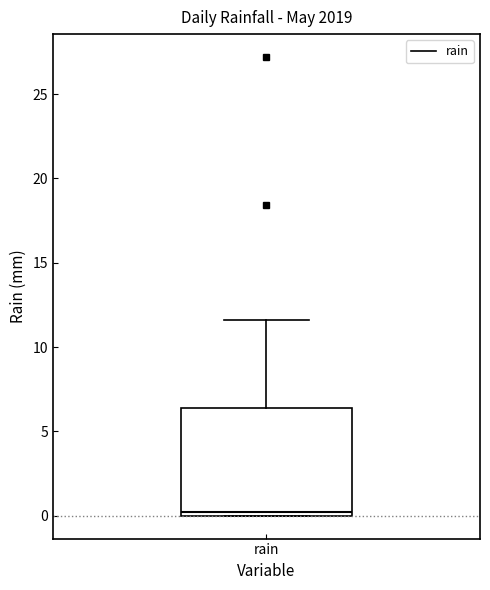

Where is the lower edge of the box for rain on the y-axis? The values are not printed on the chart, so give them approximately, as read against the axis.

0.0